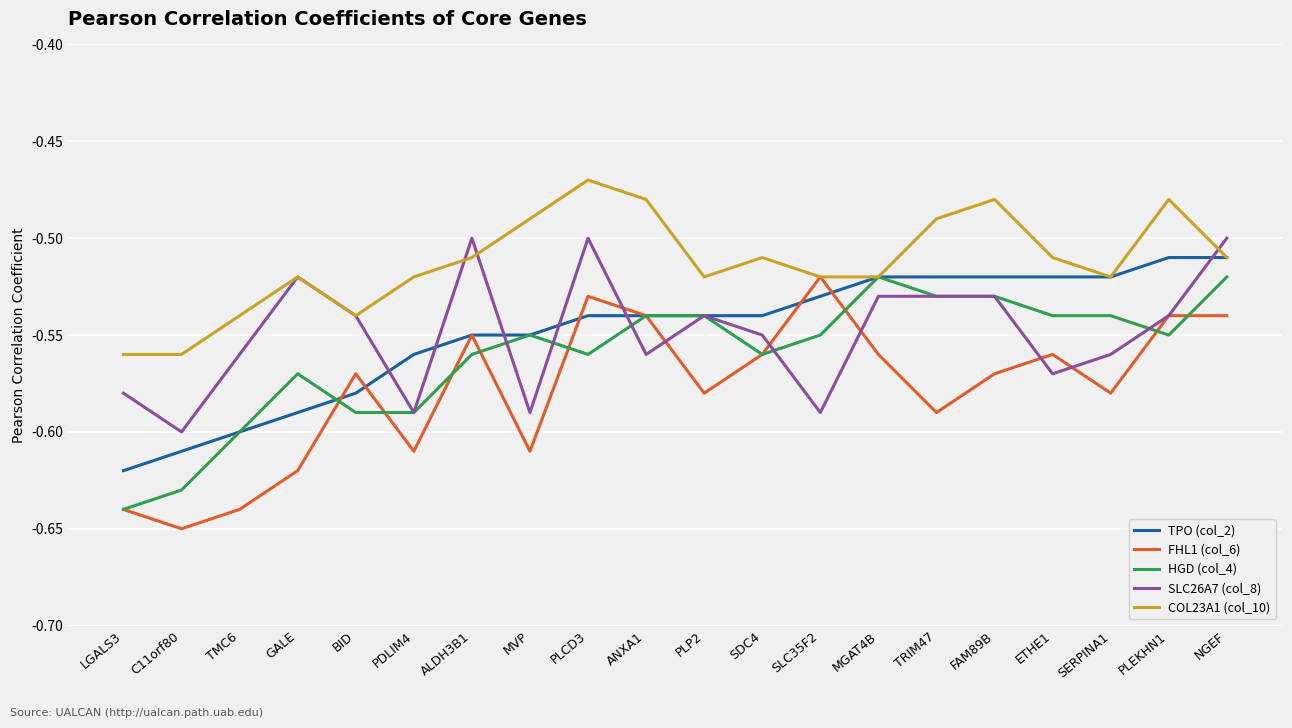

True or false: HGD (col_4) has a value of -0.6 at ALDH3B1.

True